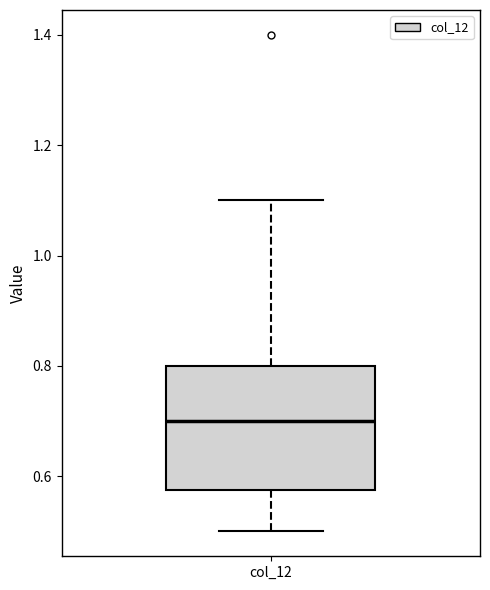

Read this box plot against the y-axis: the position of the median line, the range covered by the box, and the ends of both whiskers. The values are not printed on the chart, so give them approximately, as read against the axis.

median 0.70, box 0.58 to 0.80, whiskers 0.50 to 1.10